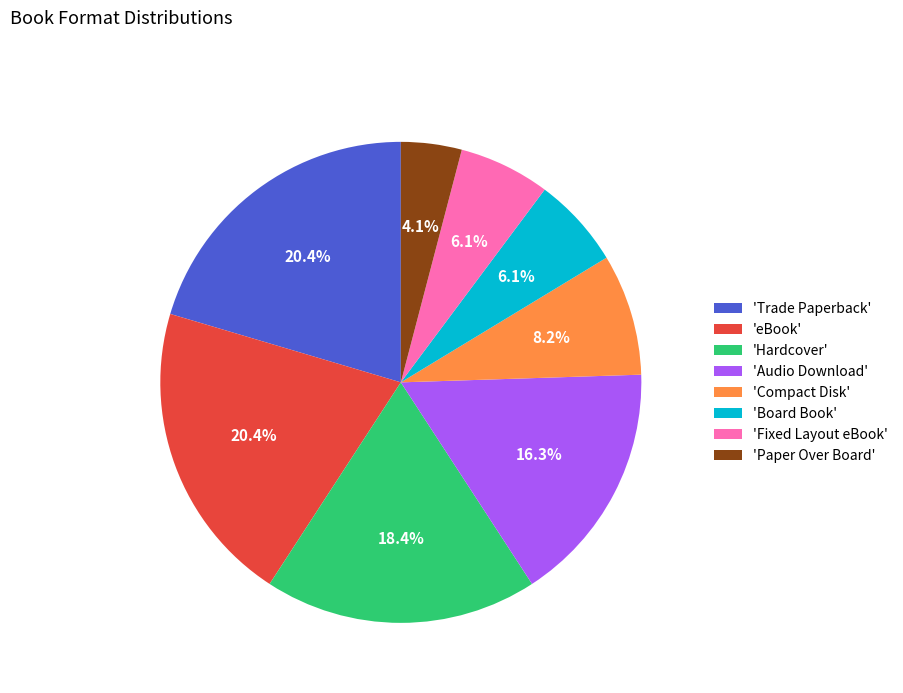

What is the total percentage of 'Fixed Layout eBook' and 'Hardcover'?

24.5%